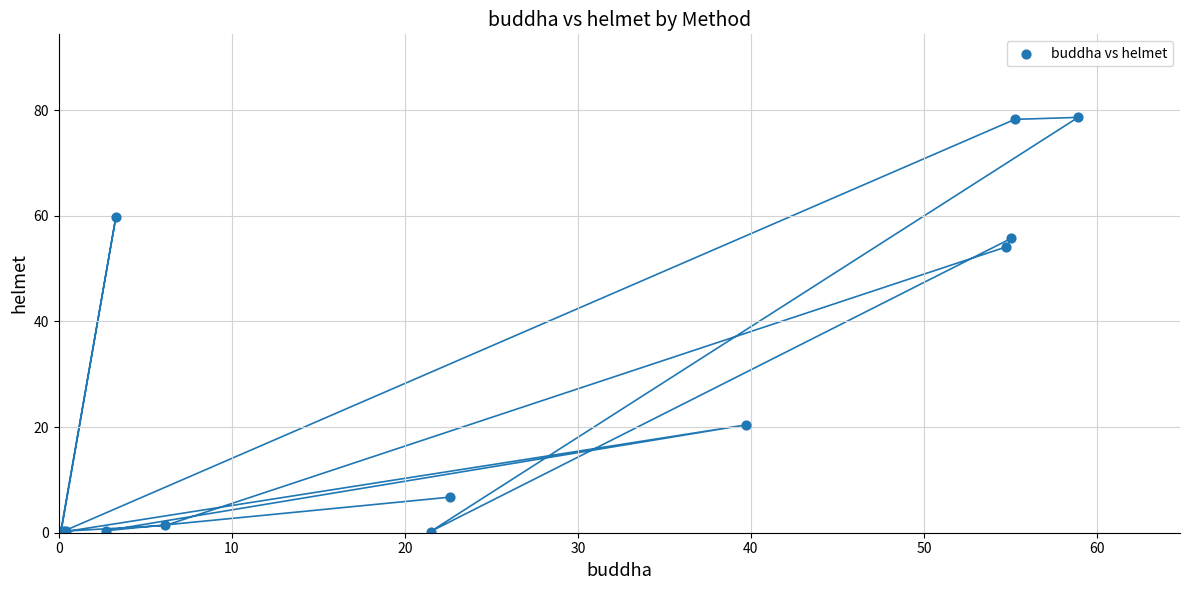

What Y value in the scatter plot is closest to 39?

54.1